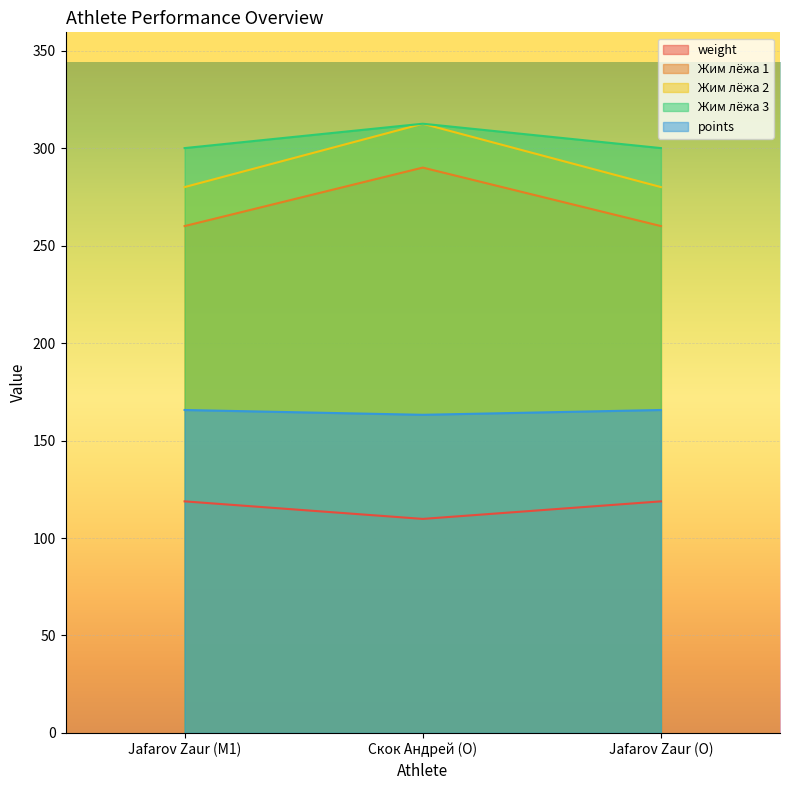

What is the difference between the highest and lowest values at Jafarov Zaur (O)?

181.2